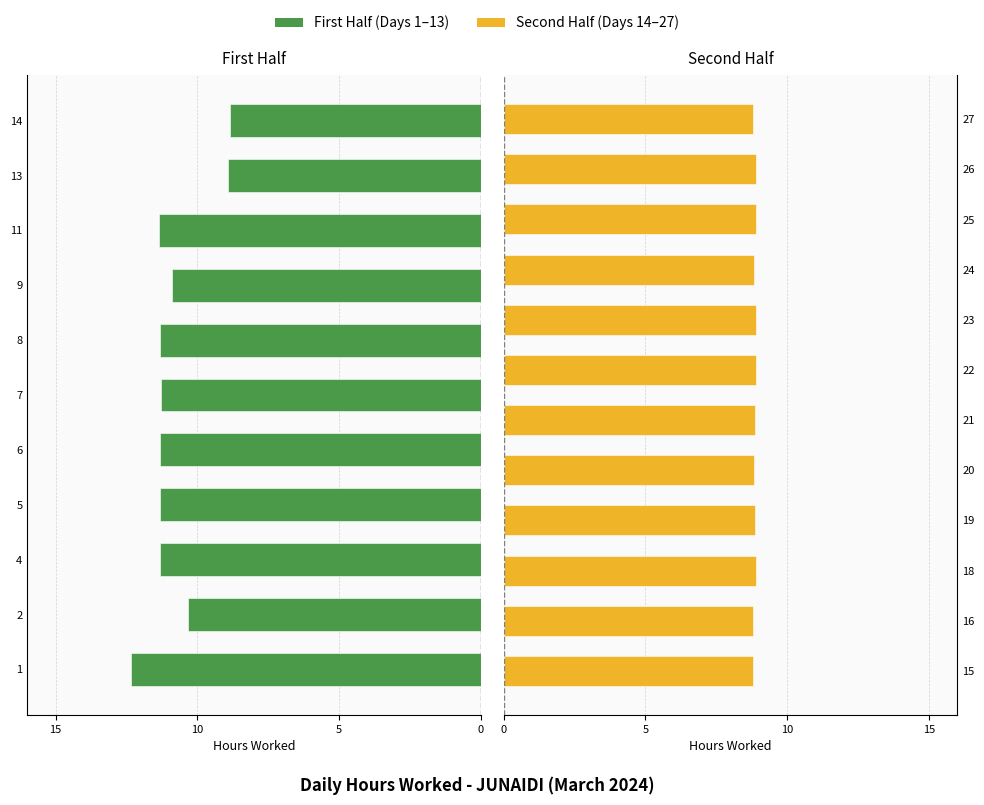

Are the bars grouped side by side (vs. stacked)?

Yes